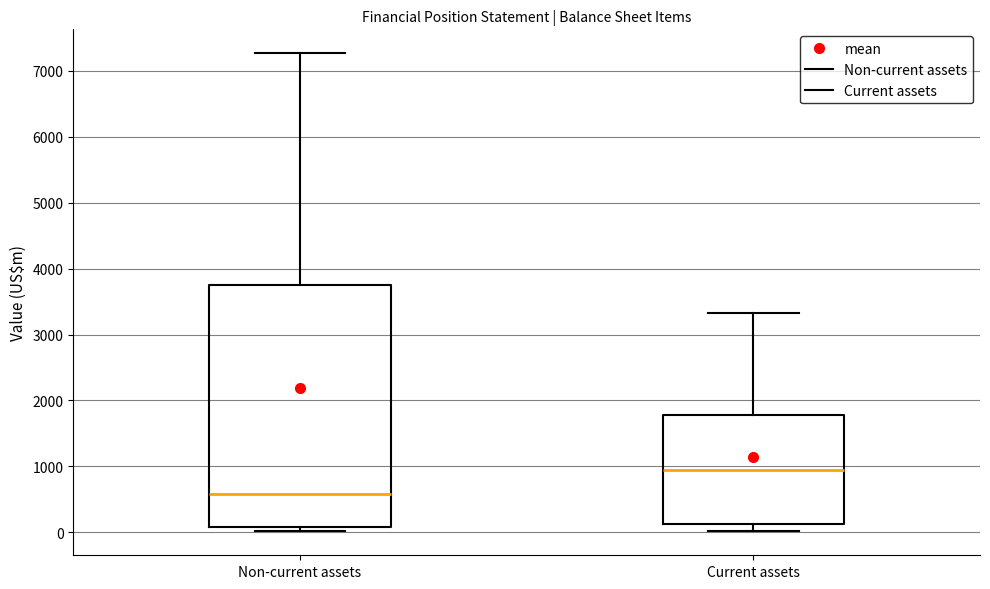

Reading left to right, transcribe this box plot: for each box, give where its median line is, the range the box spans, and where its two whiskers end, as read against the y-axis. The values are not printed on the chart, so give them approximately, as read against the axis.

Non-current assets: median 600, box 100 to 3700, whiskers 0 to 7300
Current assets: median 900, box 100 to 1800, whiskers 0 to 3300